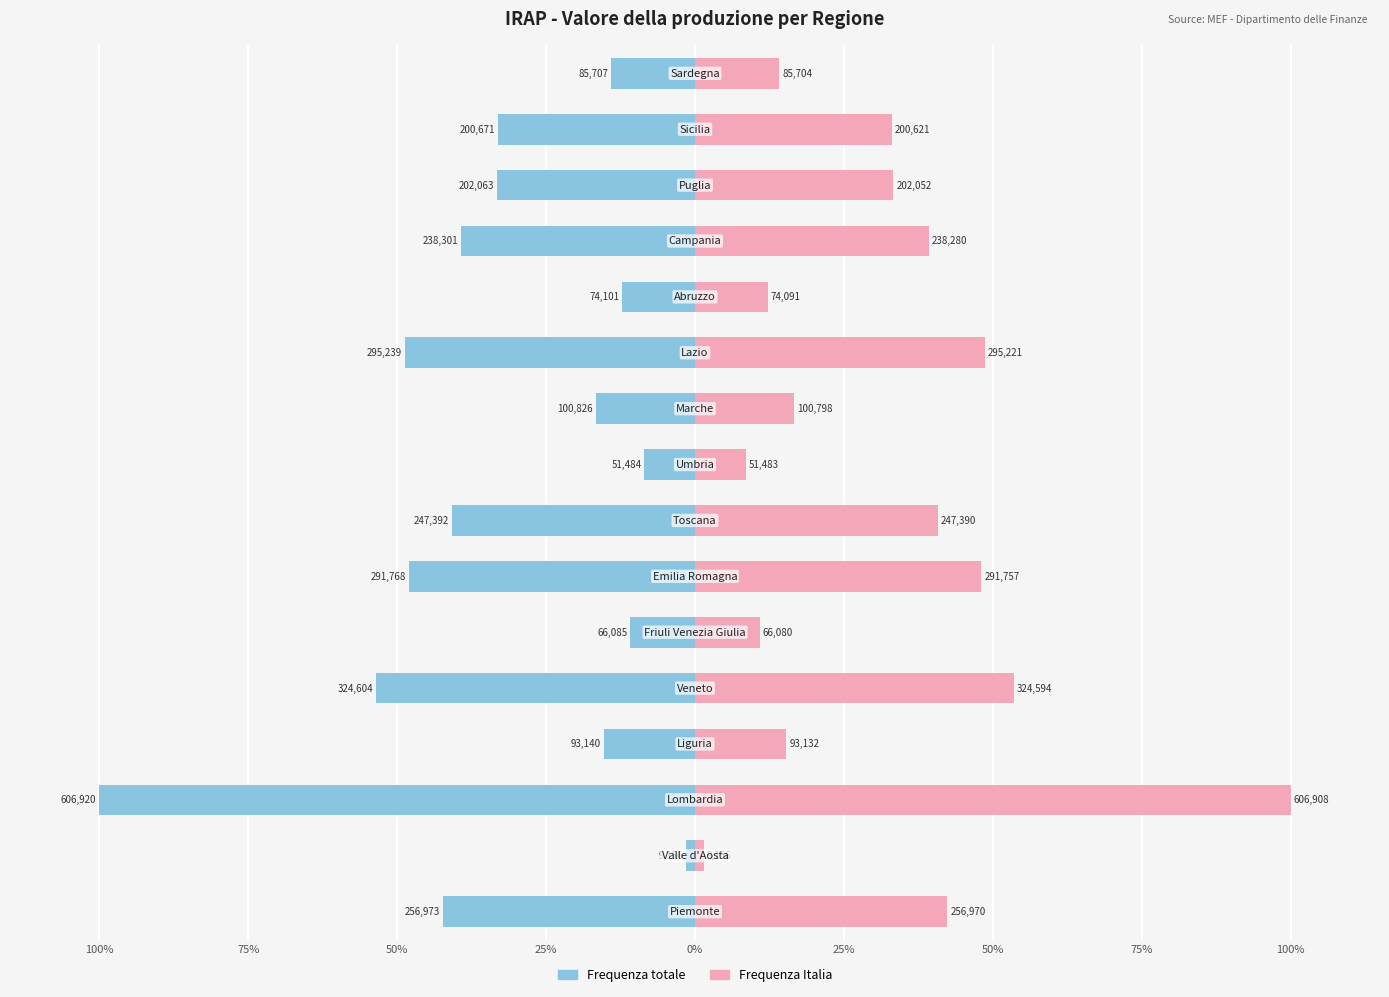

True or false: Frequenza totale has a value of -7.3 at 11.

False